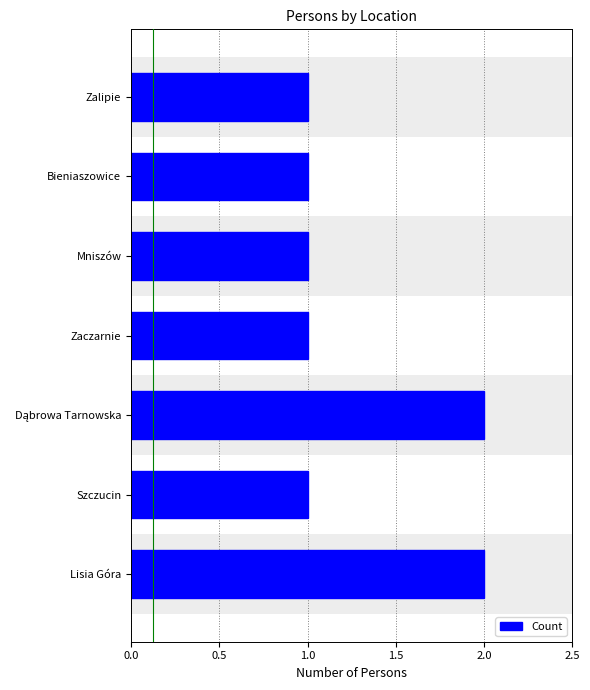

What is the sum of all values?

9